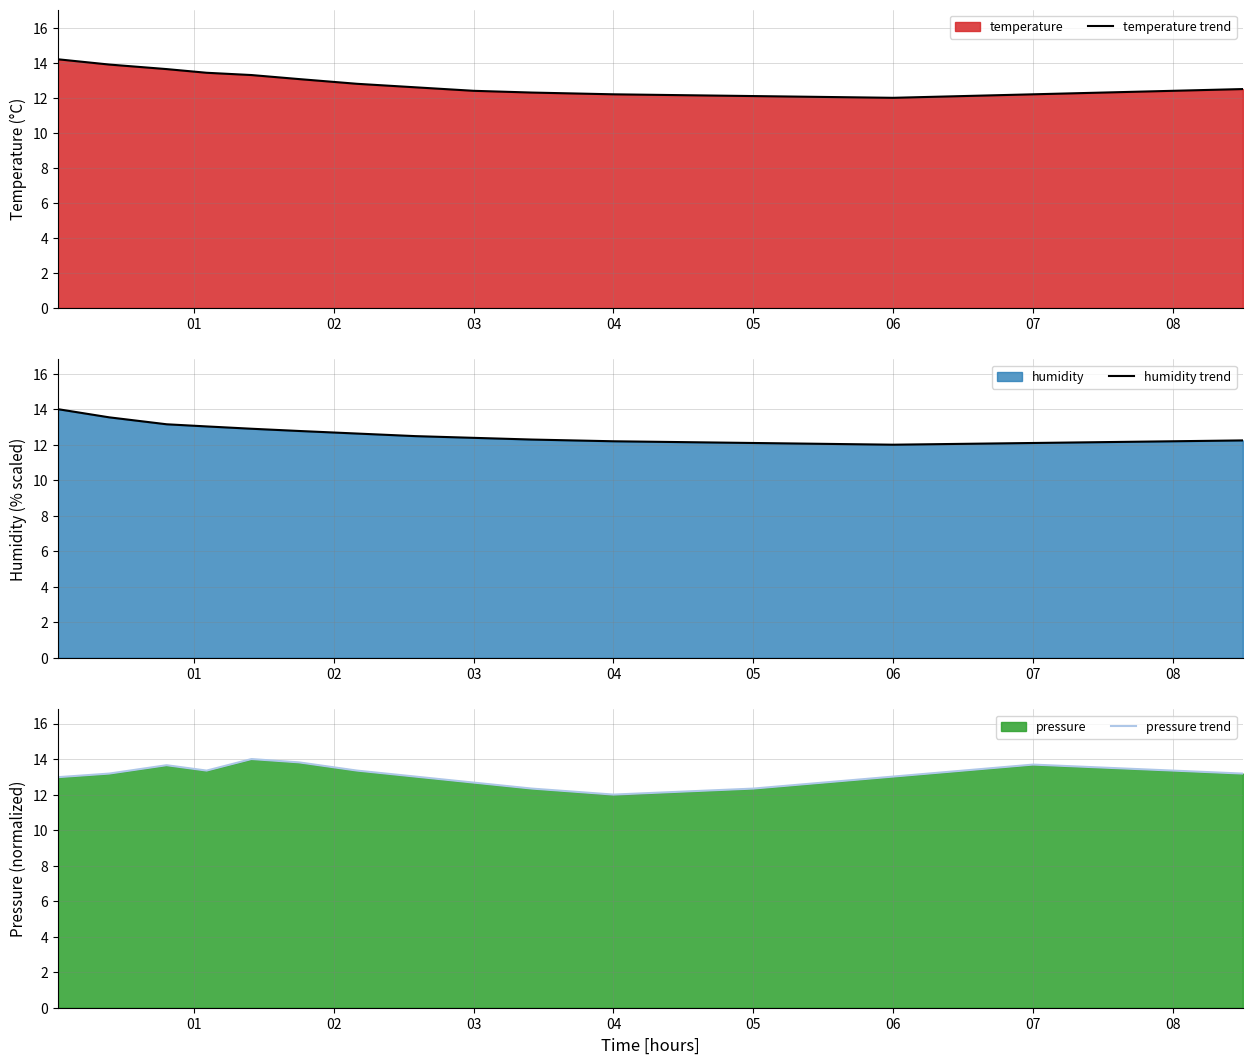

What is the minimum value for humidity trend?

12.0